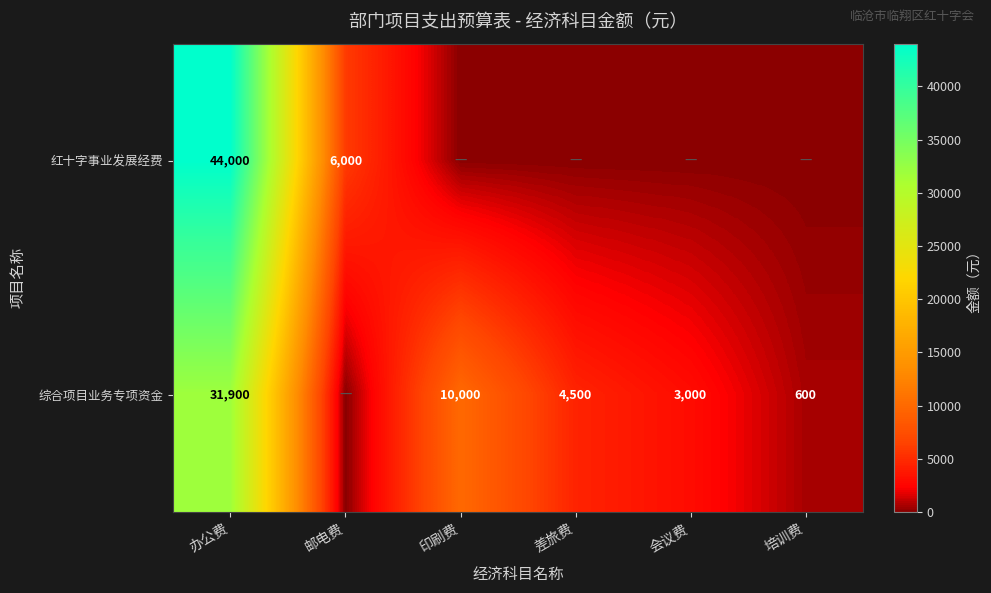

Between 印刷费 and 办公费, which is larger?

办公费